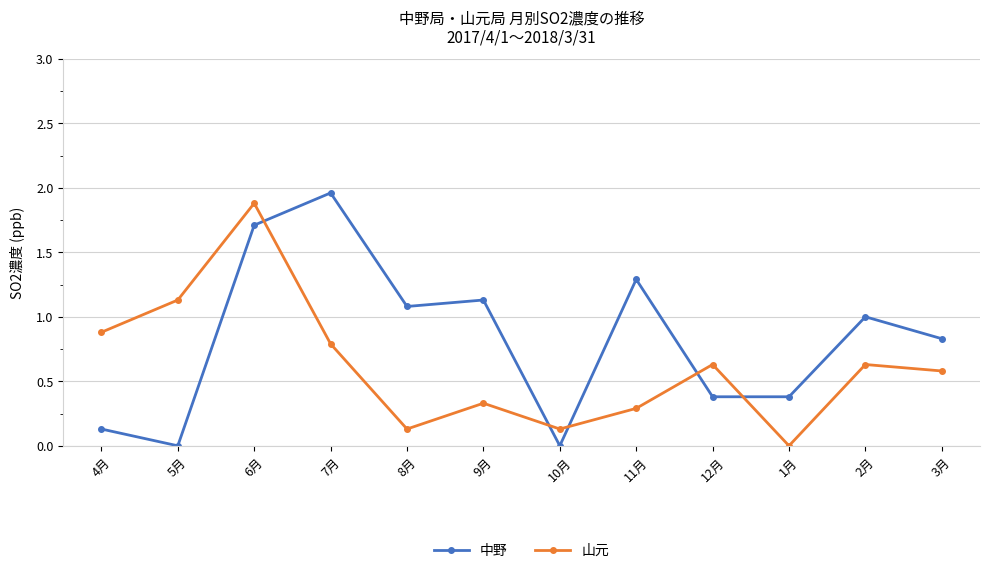

True or false: 中野 and 山元 cross at least once.

True